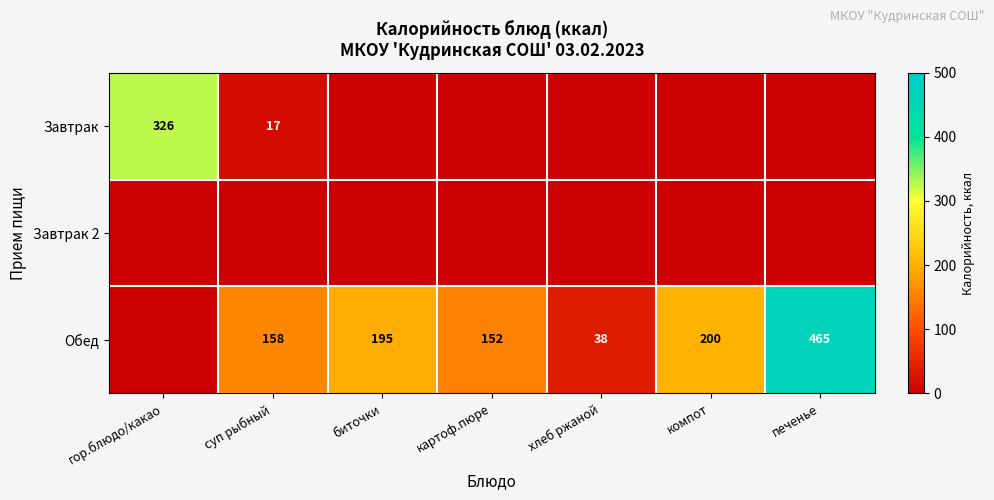

Which label corresponds to the smallest value in the chart?

биточки